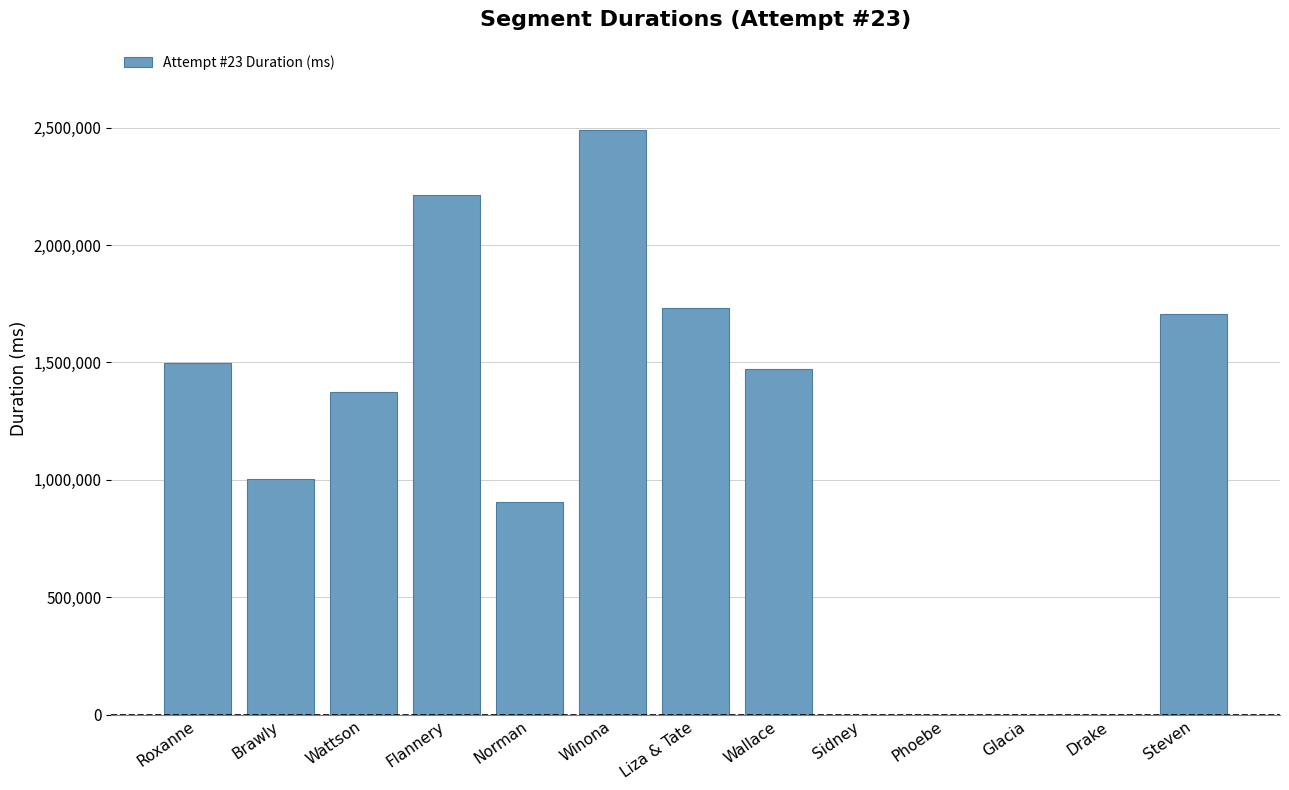

True or false: the data shows 1473346 at Wallace.

True